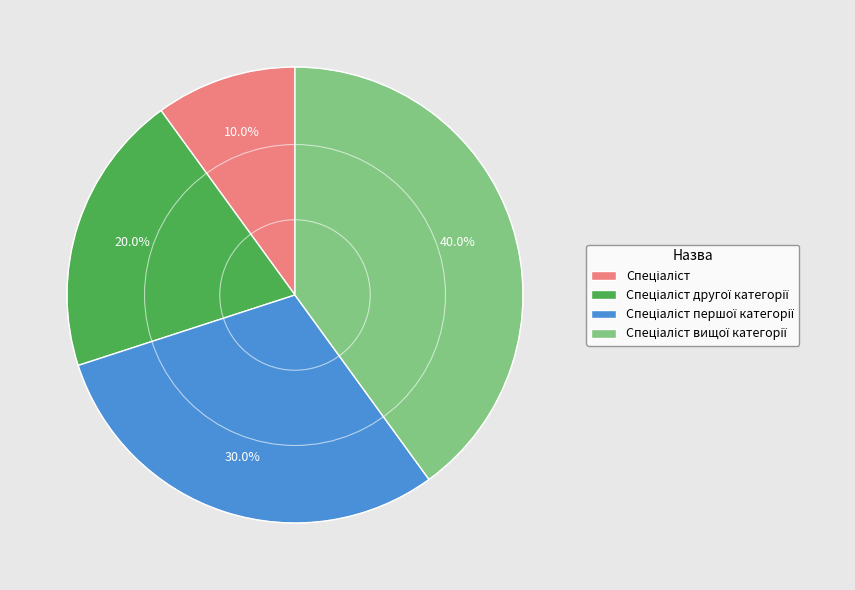

Count the number of slices in the pie.

4